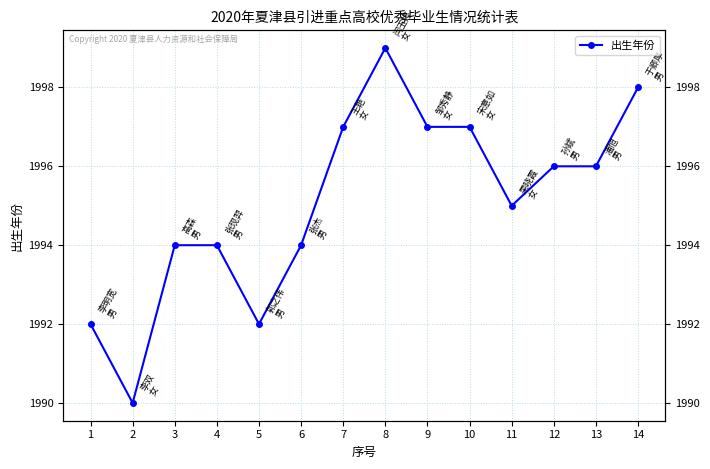

Is this an area chart (filled region under the line)?

No